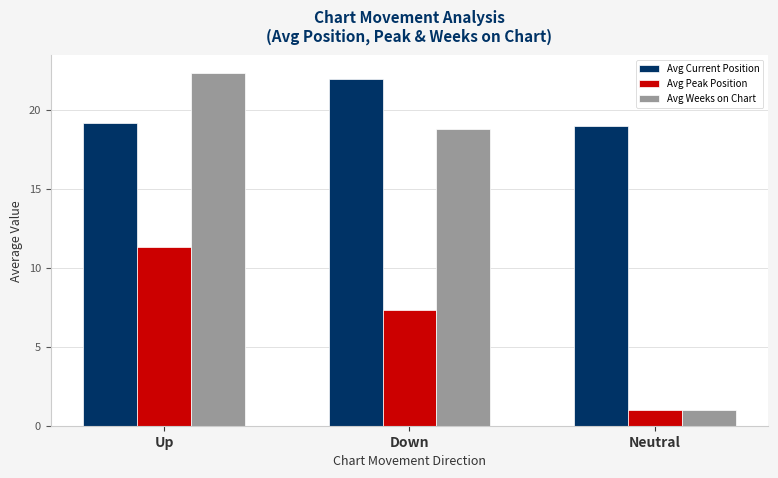

What is the value of the Avg Weeks on Chart bar at the 1st from the left?

22.4